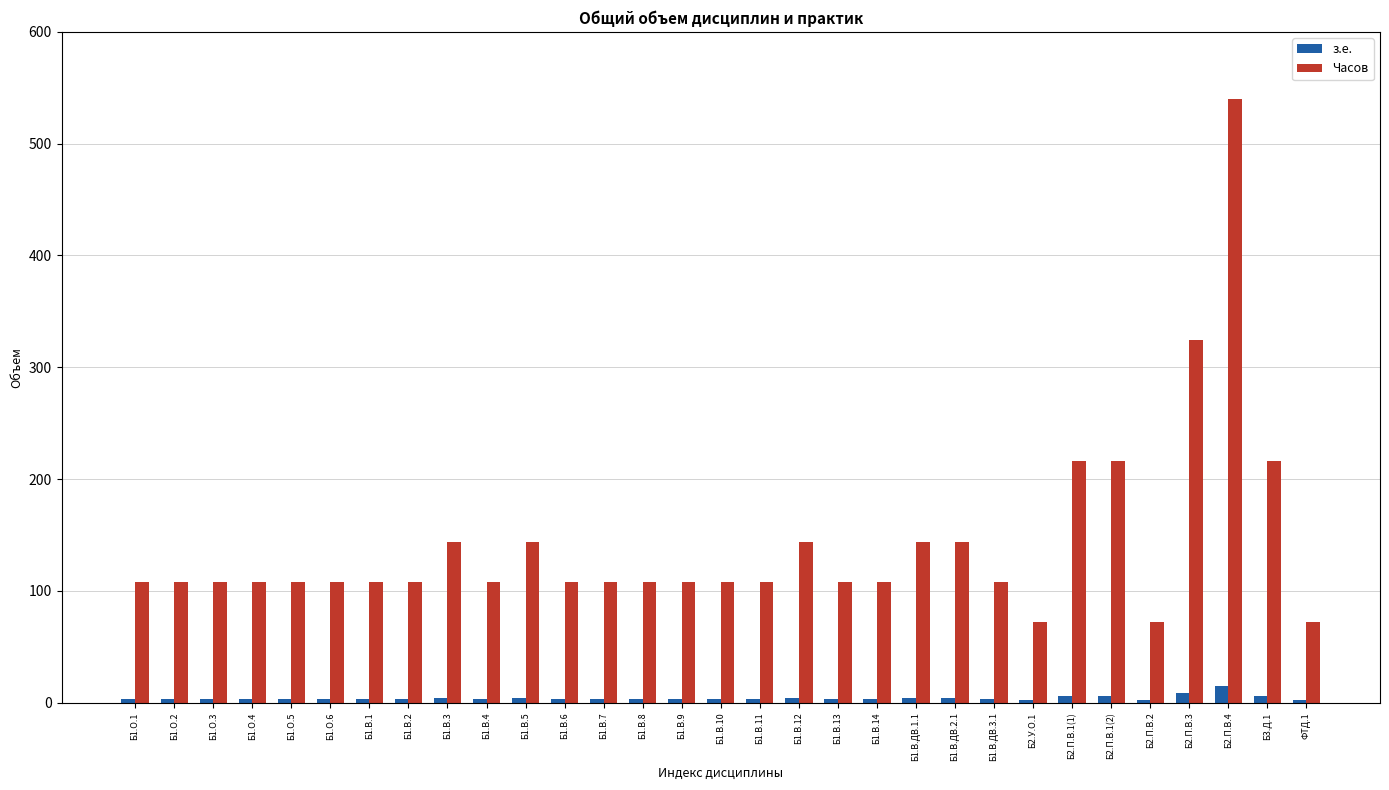

What is the label of the 2nd bar from the right?

Б3.Д.1